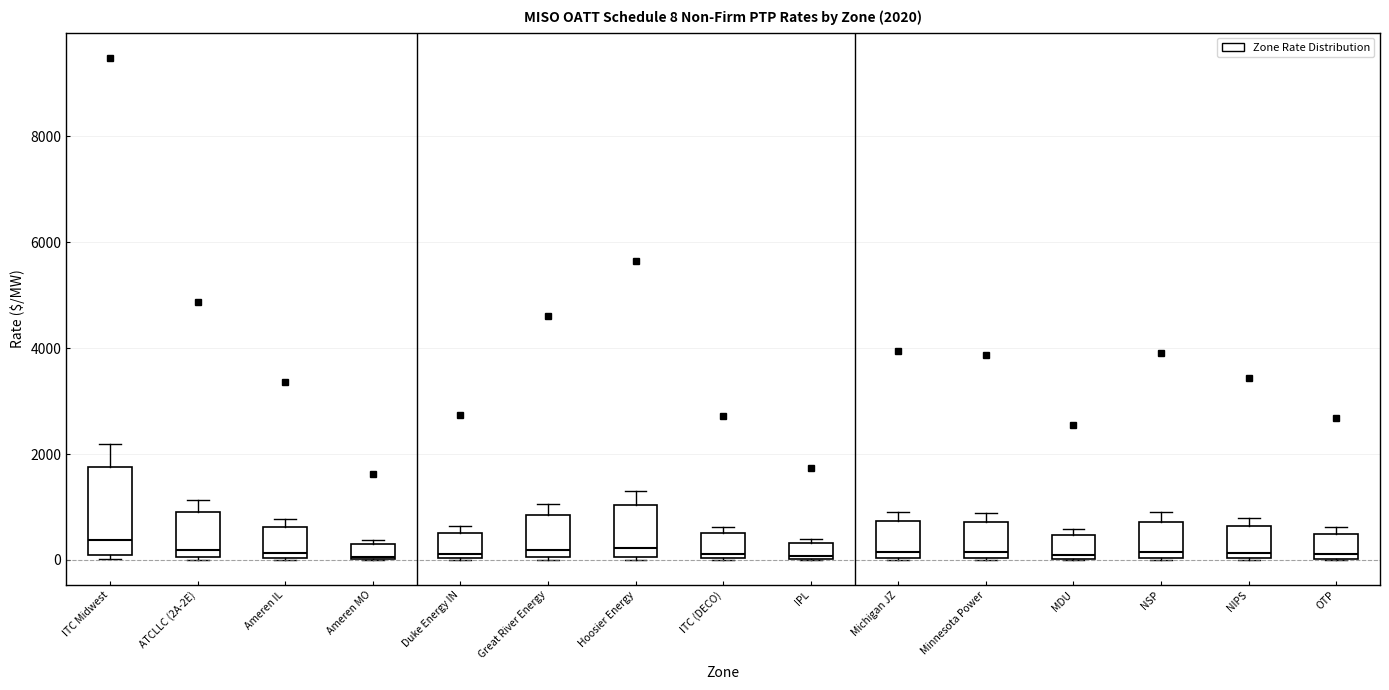

Comparing the boxes themselves (not the whiskers), which one is the tallest?

ITC Midwest